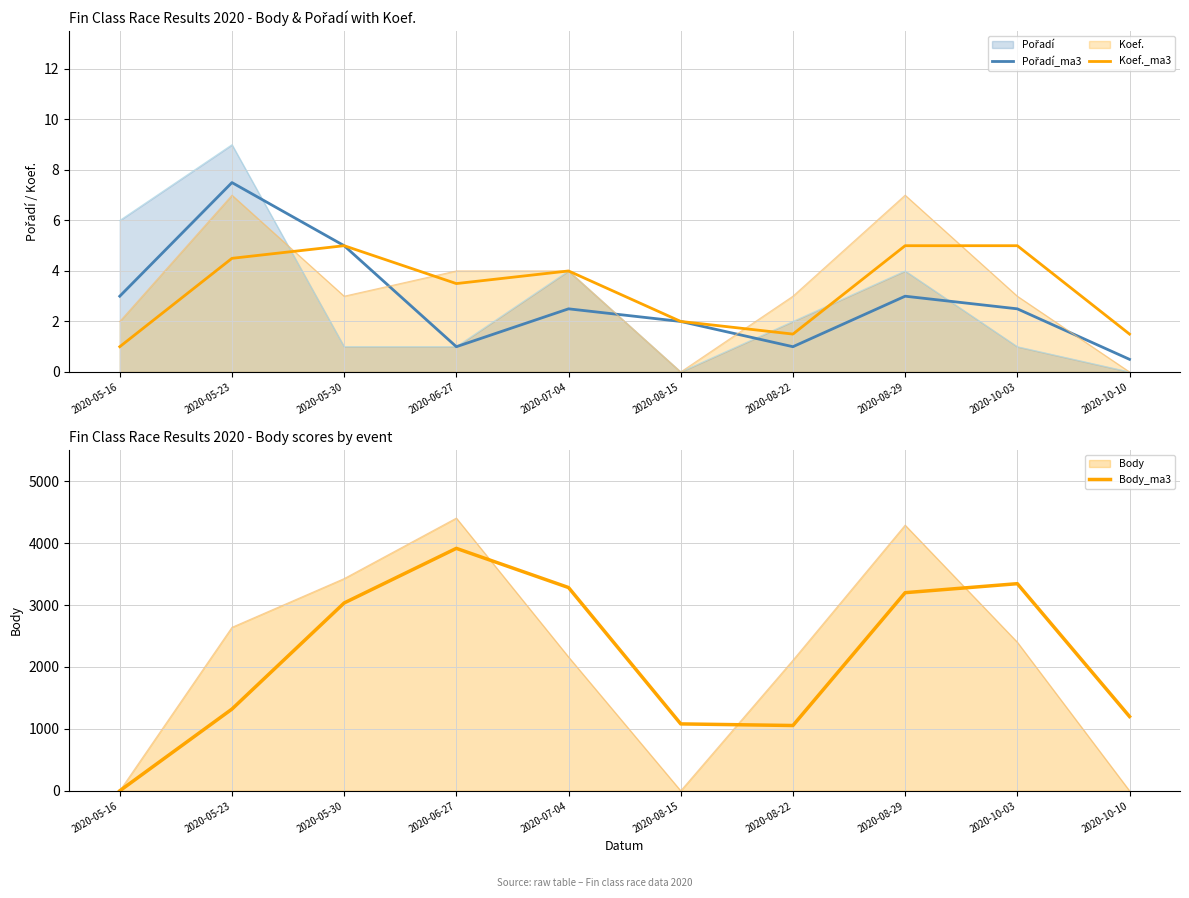

Between 2020-05-23 and 2020-06-27, which series saw the biggest shift?

Body_ma3